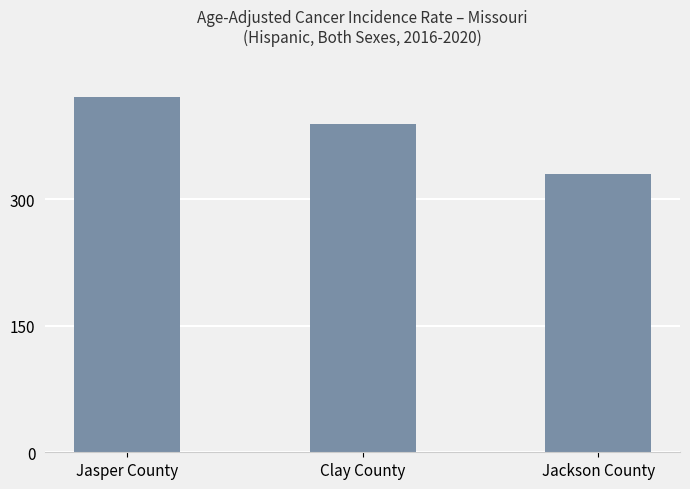

What value does the data have at Jackson County?

330.2